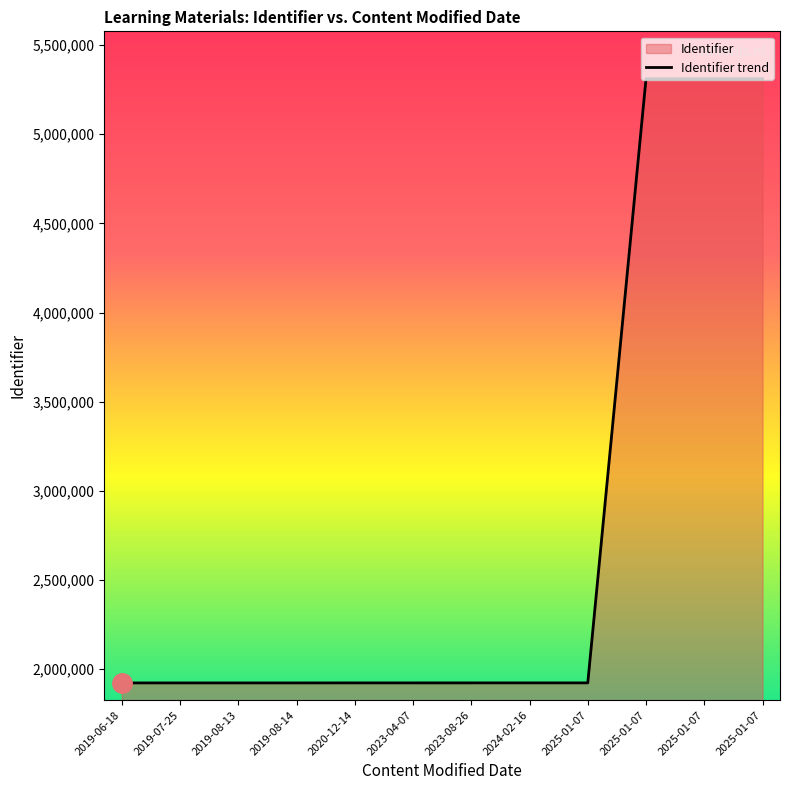

What is the sum of all values?

33246062